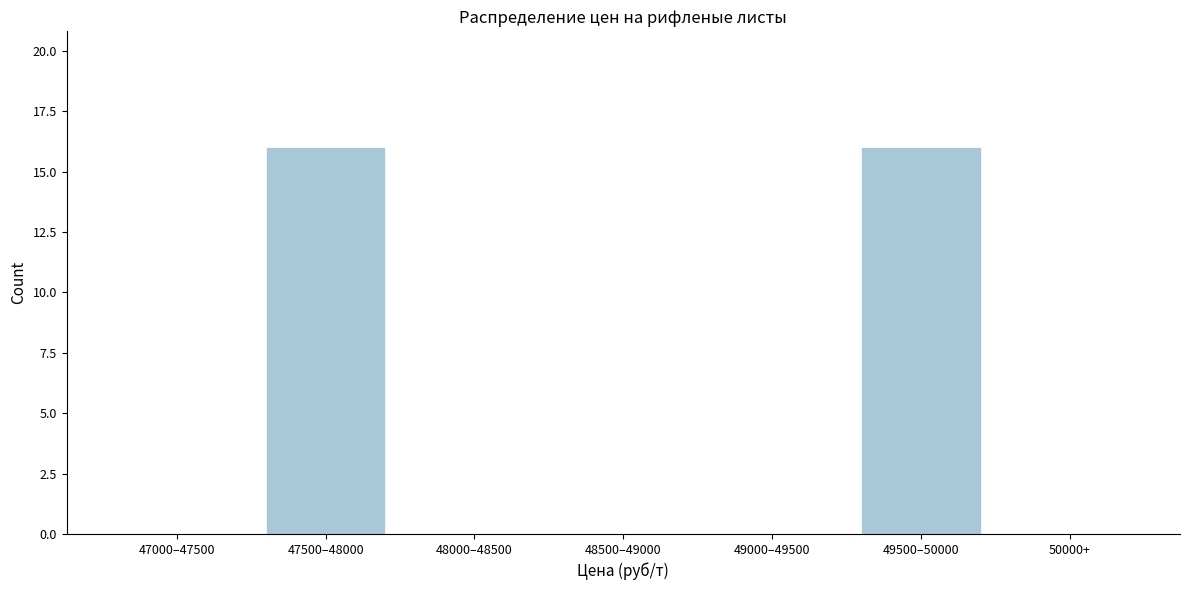

Reading left to right, extract all data points from this chart.

47000–47500=0	47500–48000=16	48000–48500=0	48500–49000=0	49000–49500=0	49500–50000=16	50000+=0